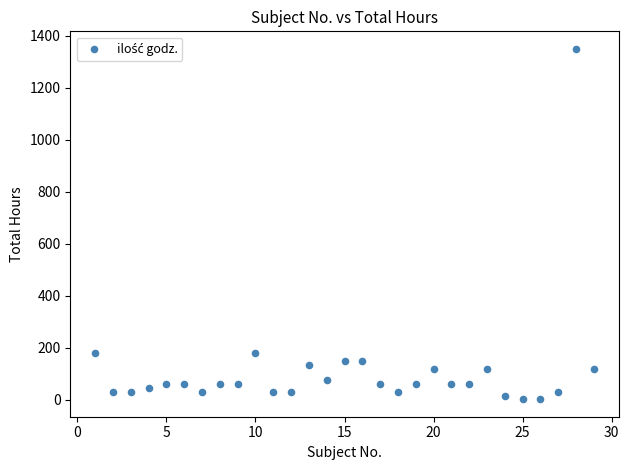

What is the range of Y values (max minus min)?

1348